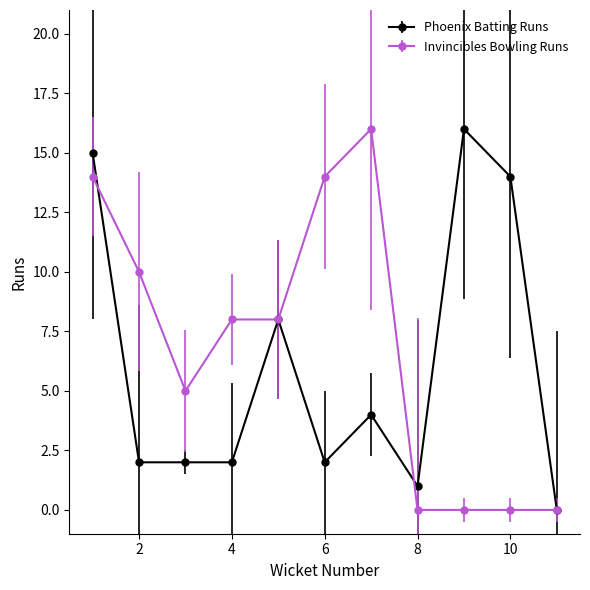

What is the value of the Invincibles Bowling Runs point at the 7th from the left?

16